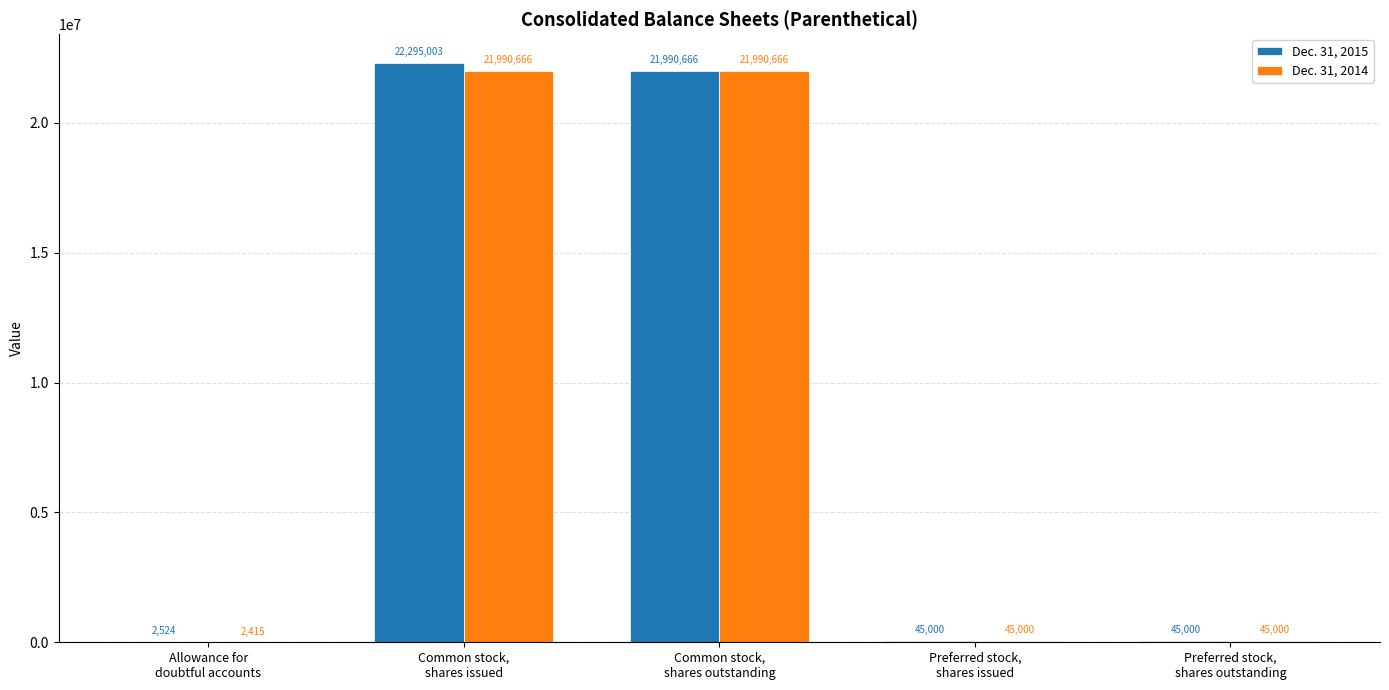

What is the maximum value for Dec. 31, 2014?

21990666